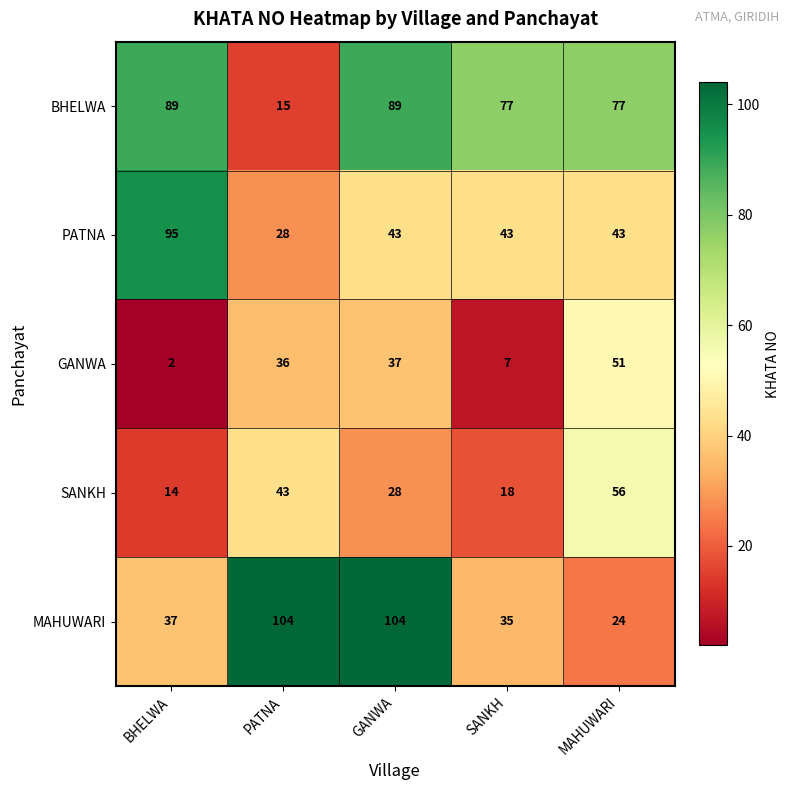

True or false: MAHUWARI has a value of 18 at BHELWA.

False